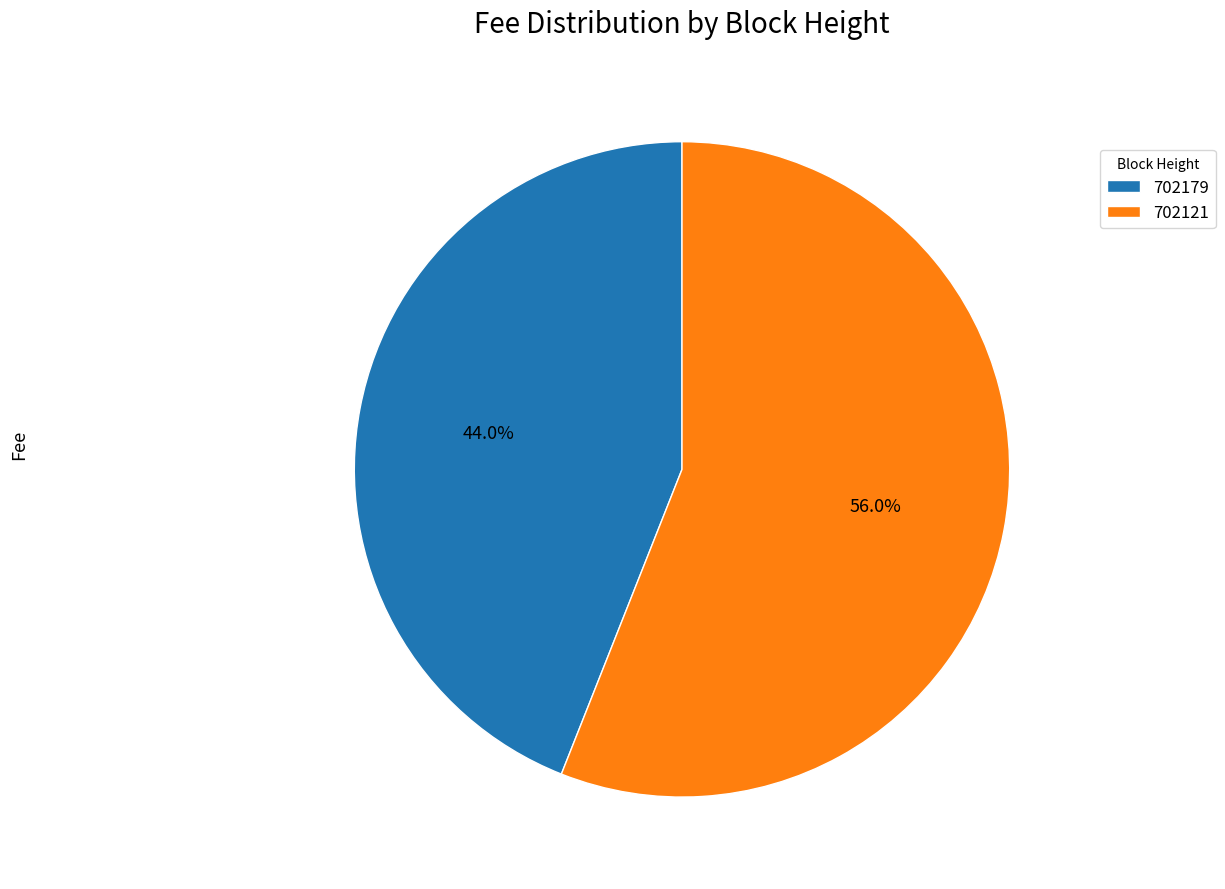

How many slices are in this pie chart?

2